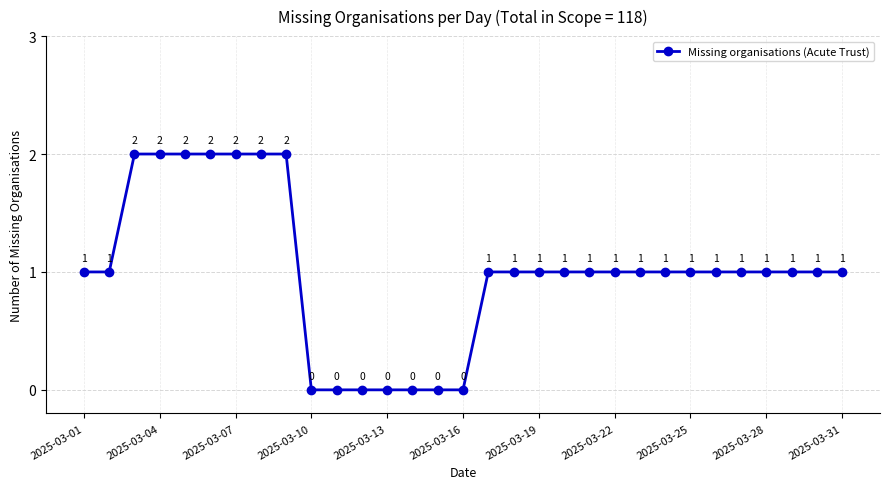

Count the values in the range 1 to 2.

24